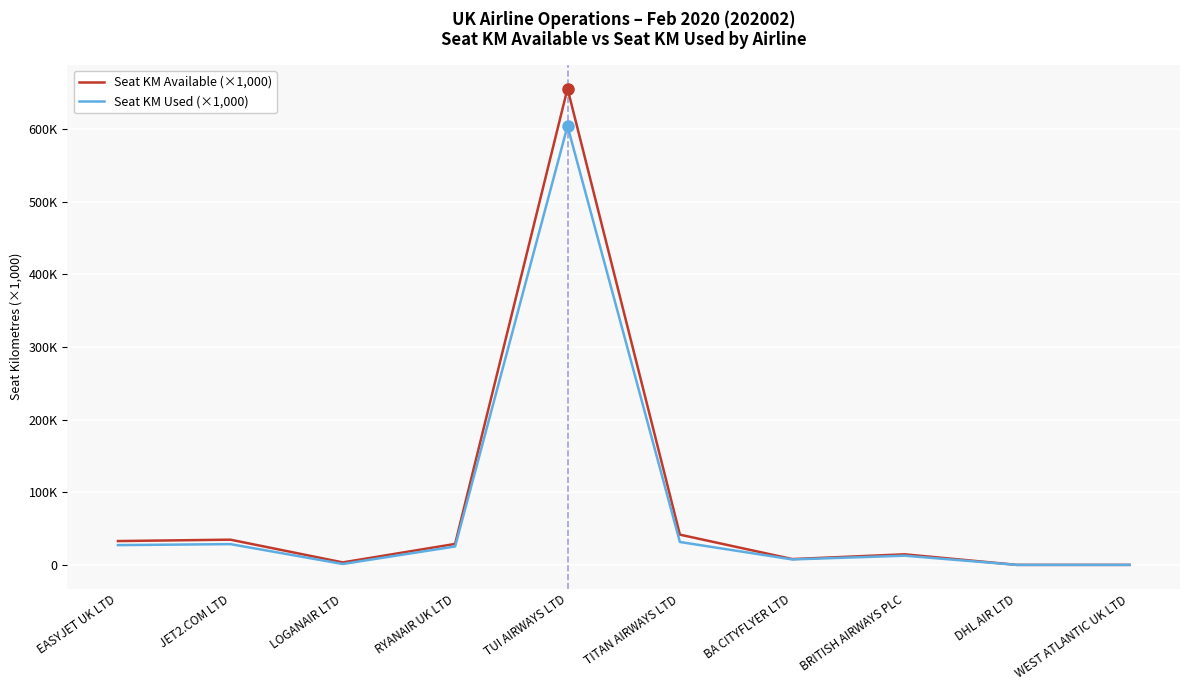

Does the chart display data point markers on the line(s)?

No